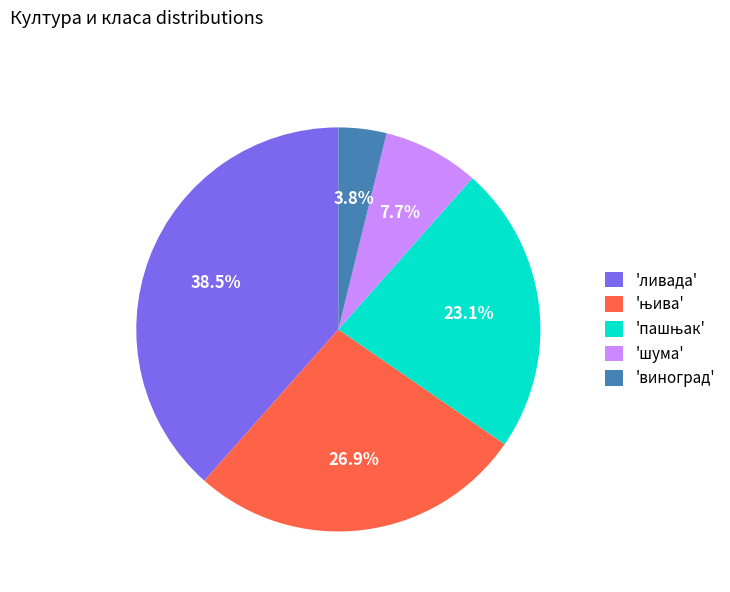

Do 'виноград' and 'шума' together represent more than half of the pie?

No